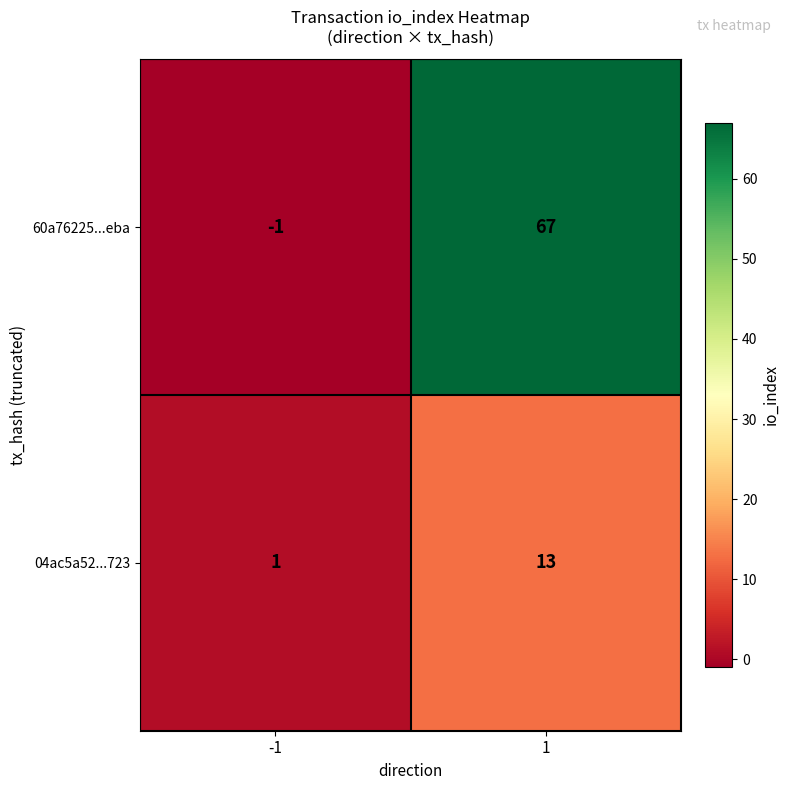

What is the average value of the 04ac5a52...723 series?

7